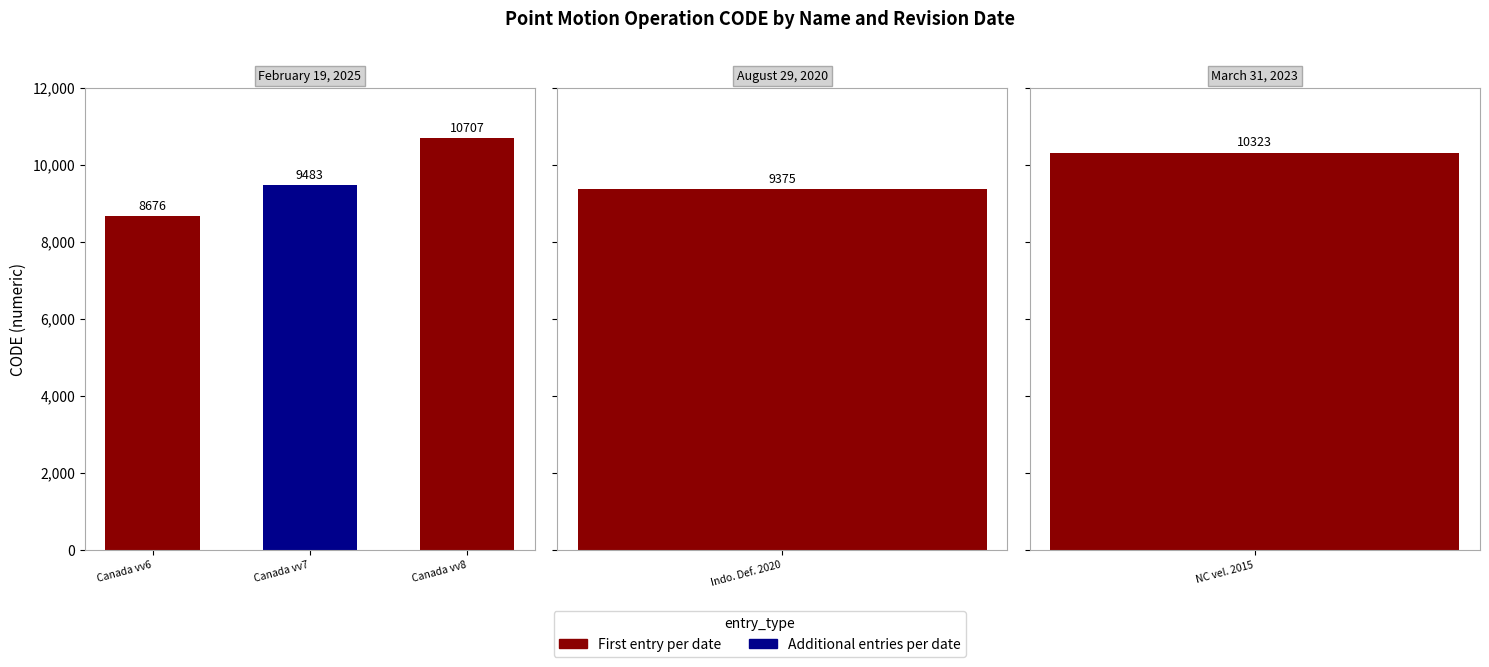

The value at Canada vv8 is 6124. True or false?

False